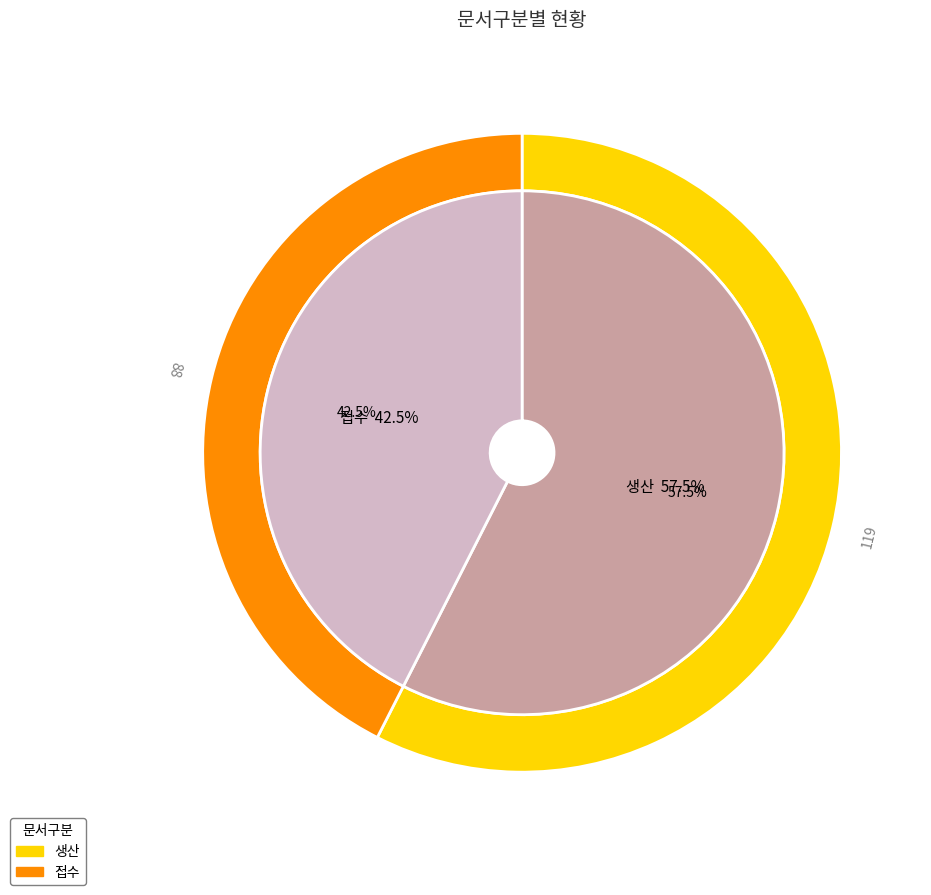

The 접수 slice represents 43% of the pie. True or false?

True